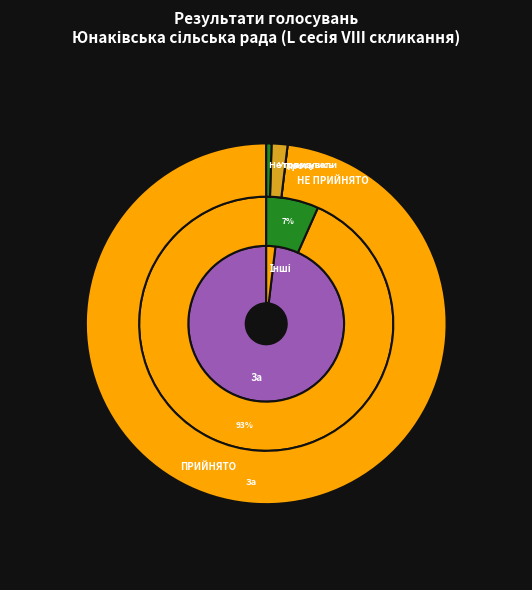

The ПРИЙНЯТО slice represents 93% of the pie. True or false?

True